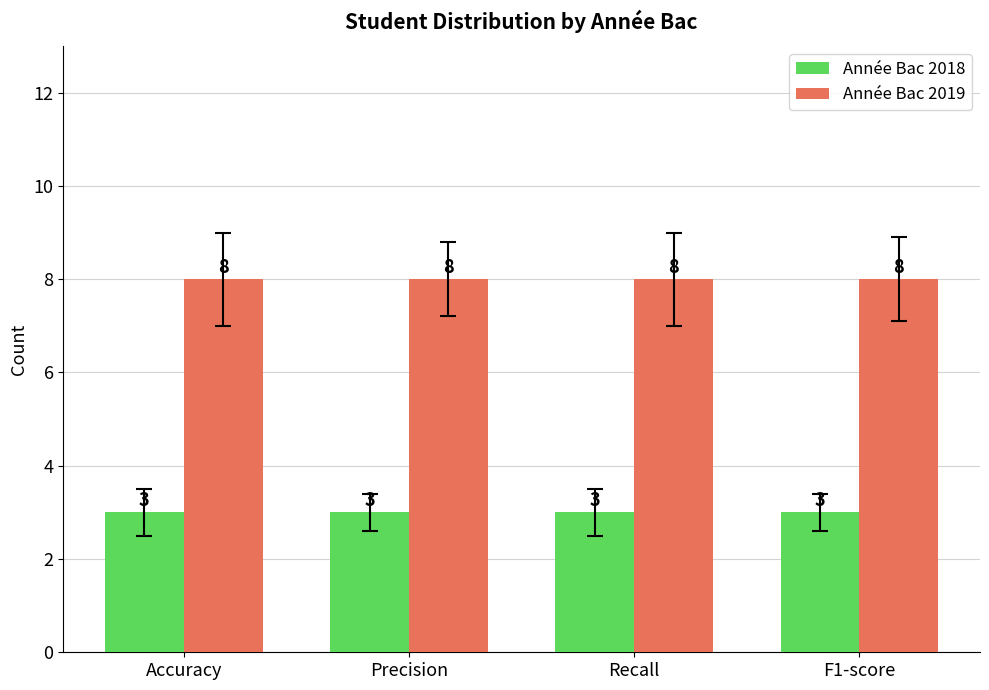

What is the lowest value of the Année Bac 2018 series?

3